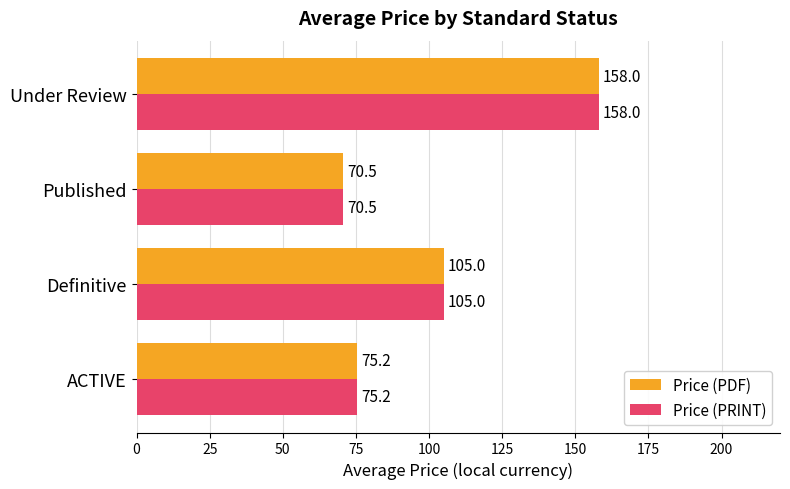

Count the number of categories in the chart.

4